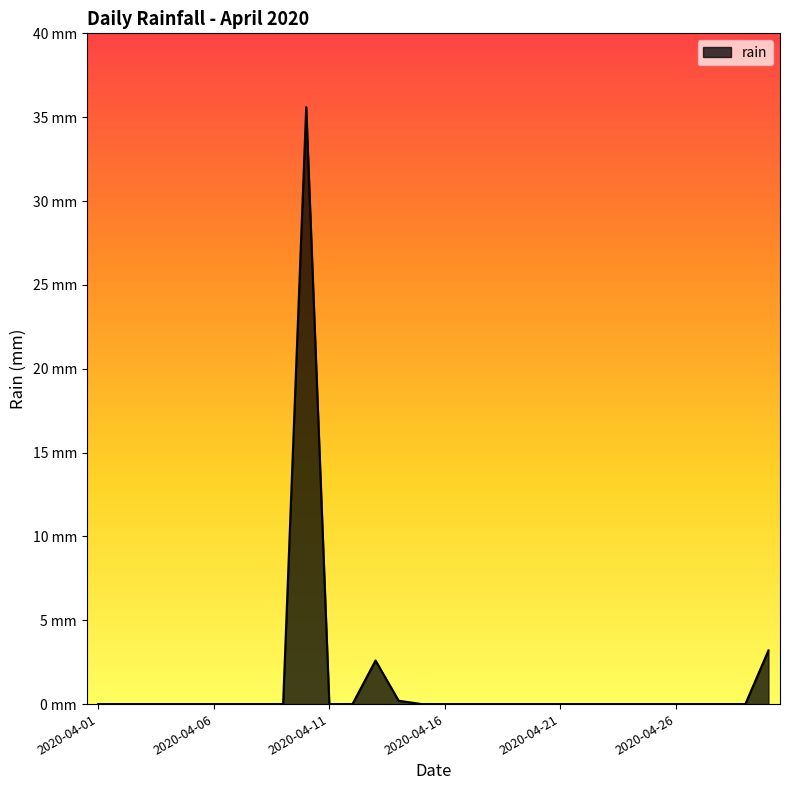

Does the chart display data point markers on the line(s)?

No